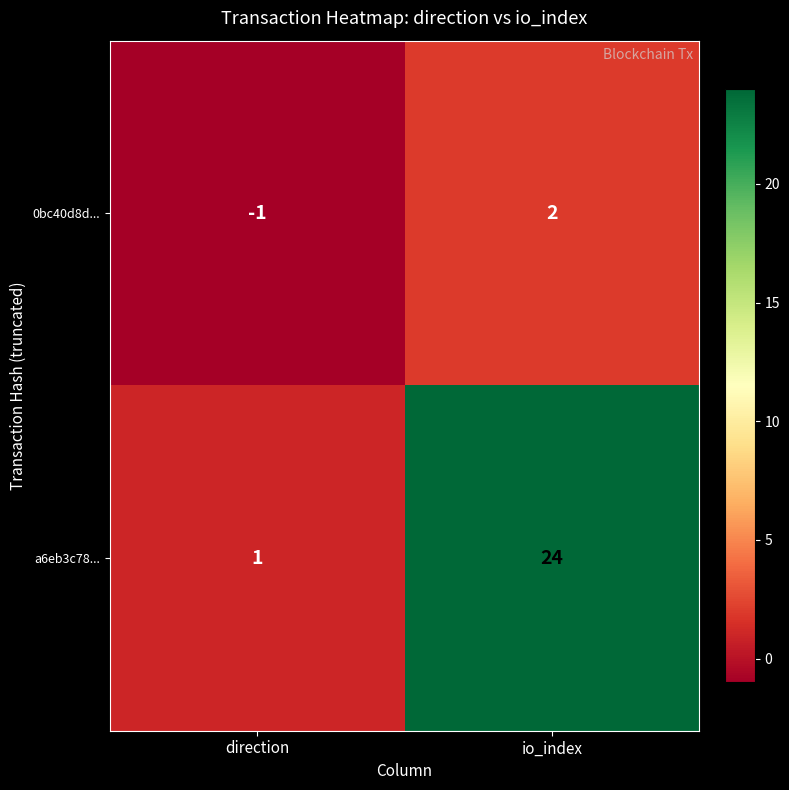

Is the value of a6eb3c78... at direction greater than the value of 0bc40d8d... at io_index?

No